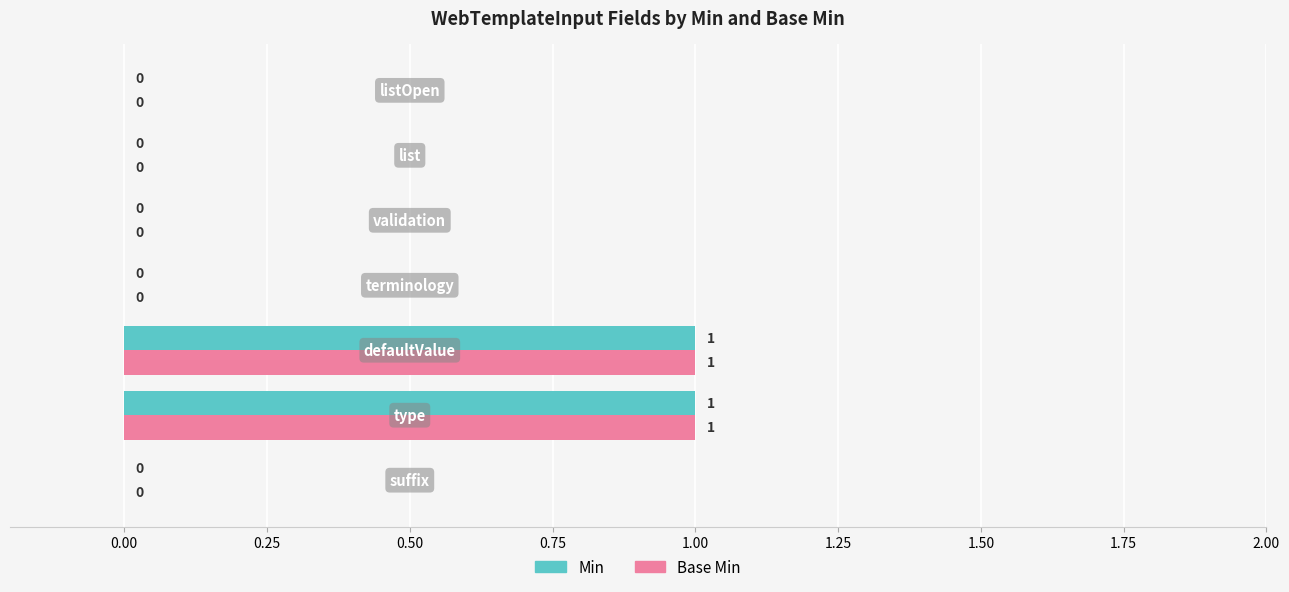

How many Base Min values are between 0 and 1?

7